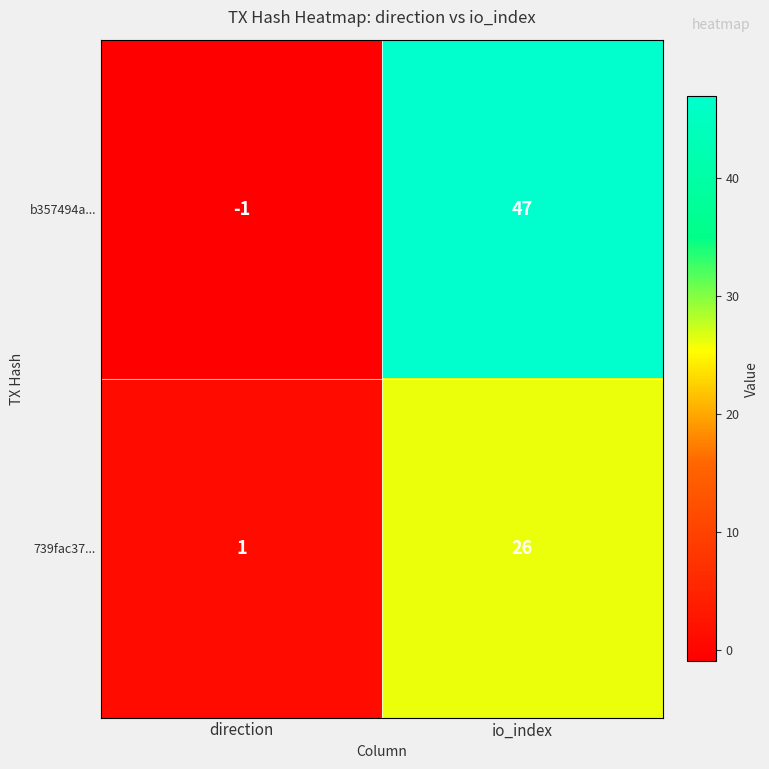

What is the sum of all b357494a... values?

46